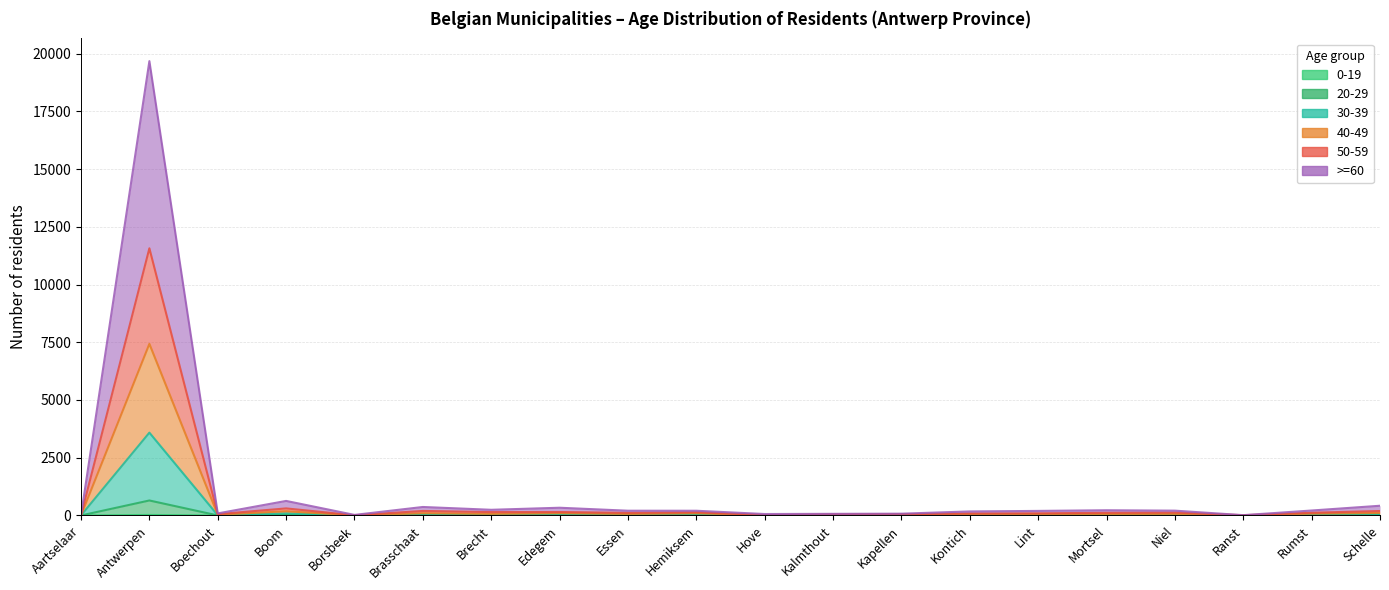

The value of 50-59 at Boom is 450. True or false?

False